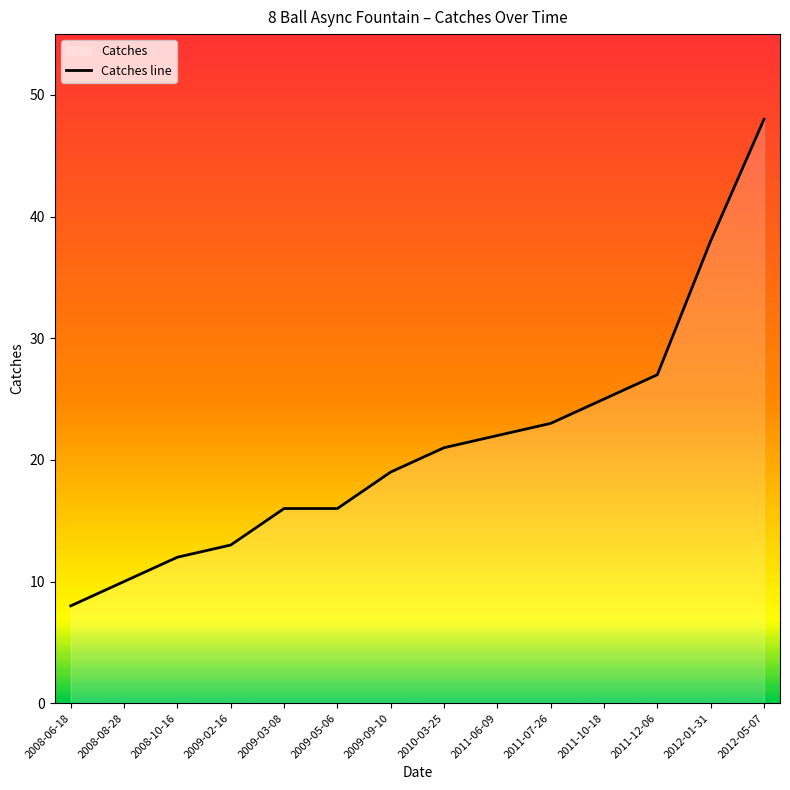

Reading left to right, extract all data points from this chart.

8	10	12	13	16	16	19	21	22	23	25	27	38	48